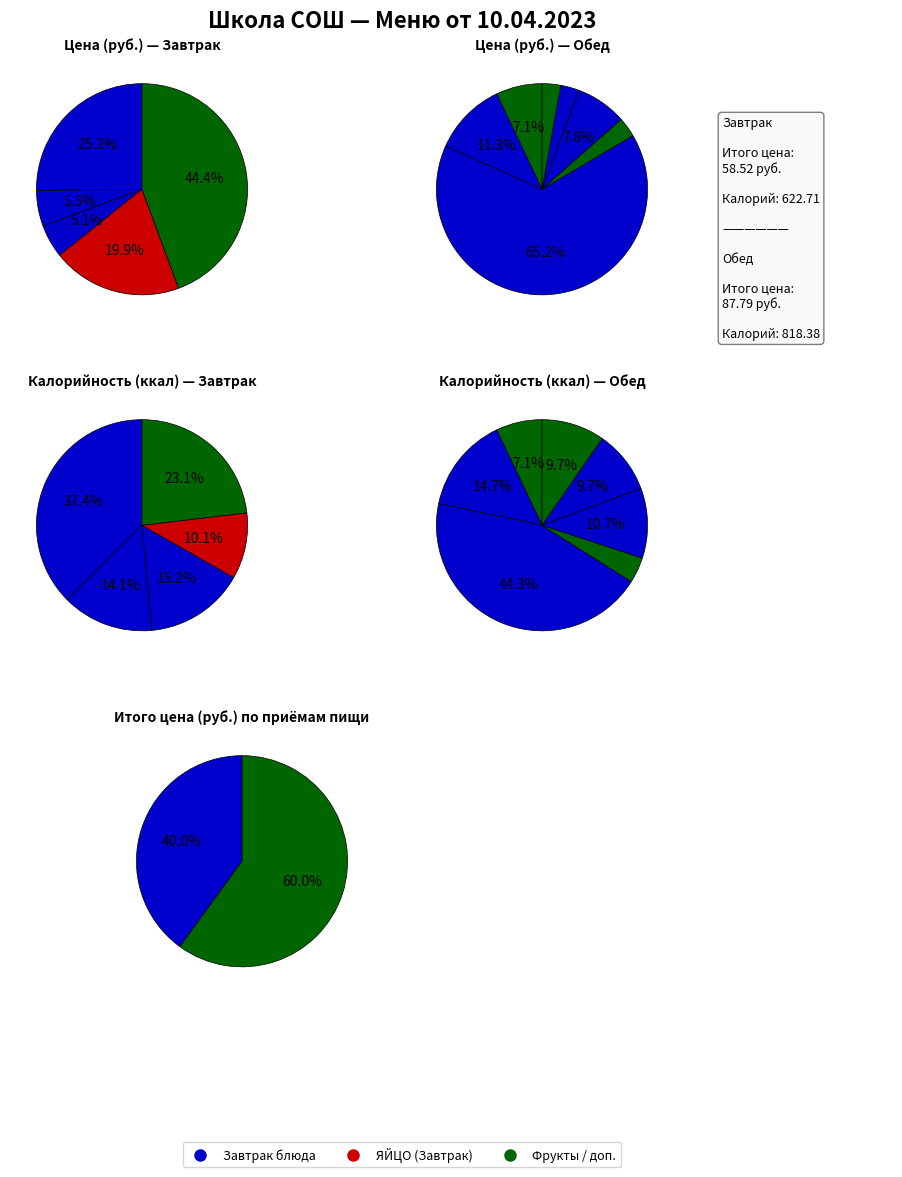

What is the majority slice?

Обед